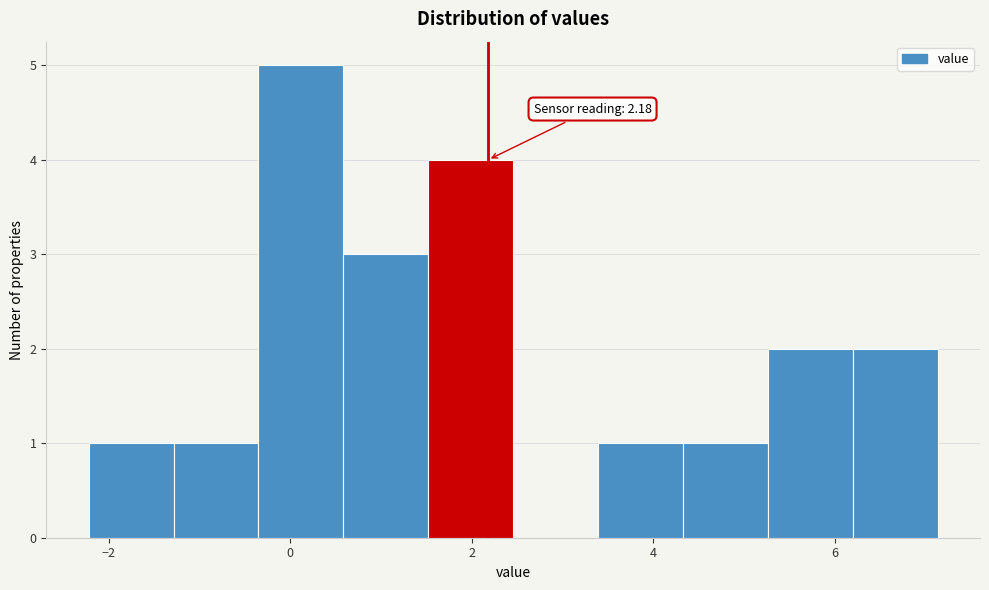

Over which range of the x-axis is the bar tallest?

-0.4 to 0.6